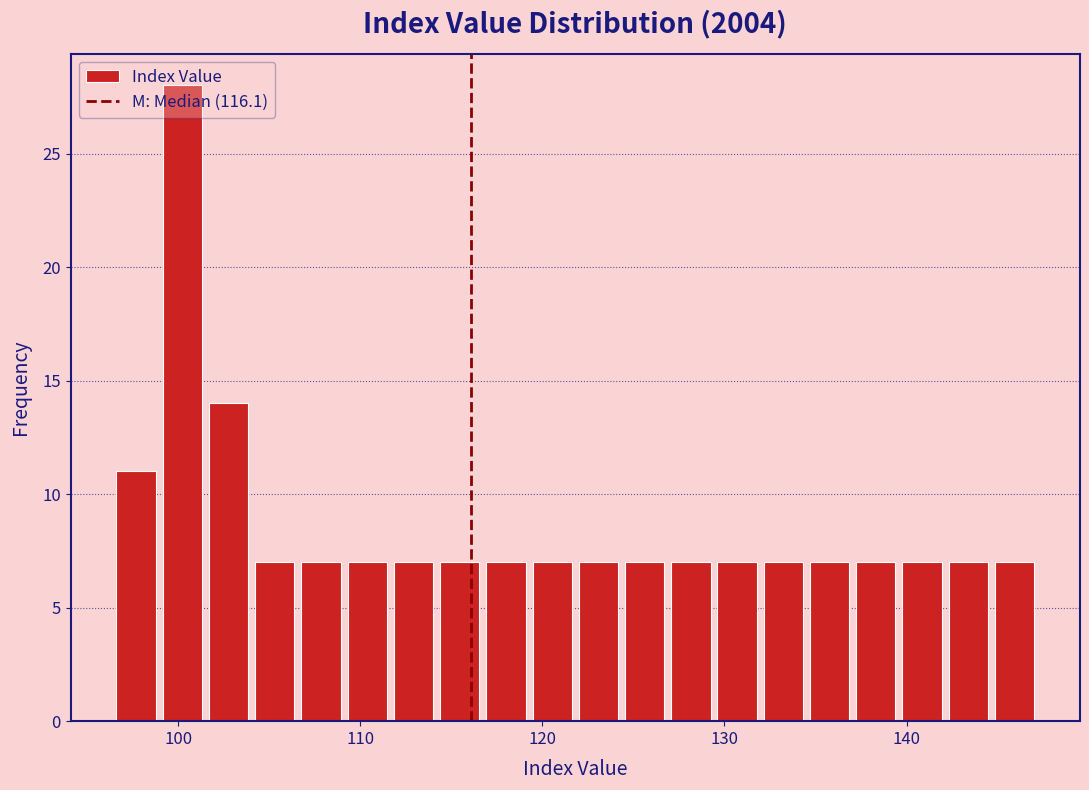

Read against the x-axis, roughly where is the centre of the tallest bar?

100